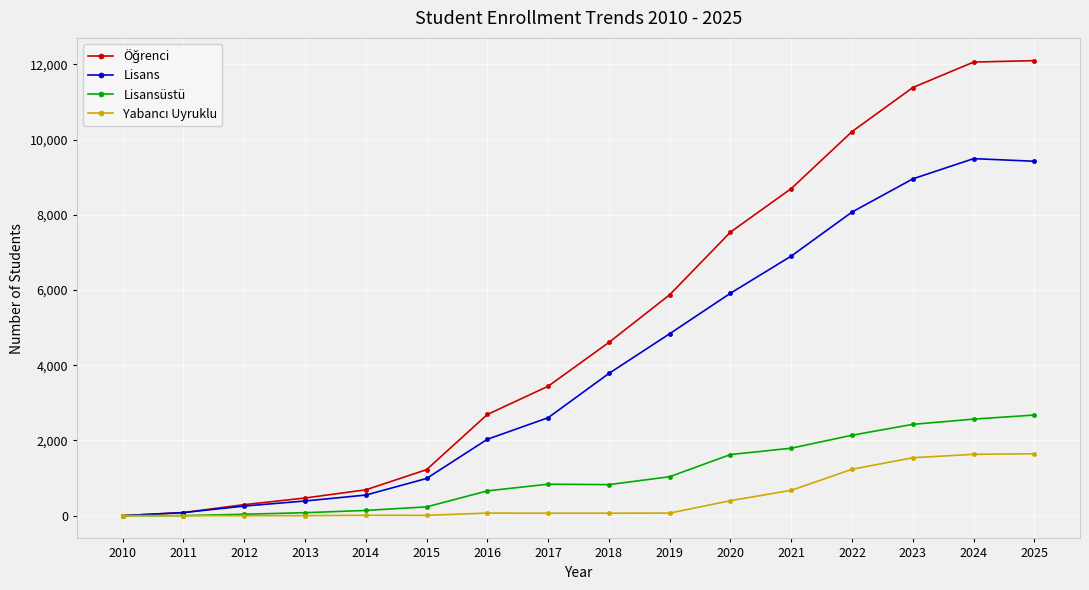

True or false: Lisansüstü has a value of 1153 at 2016.

False